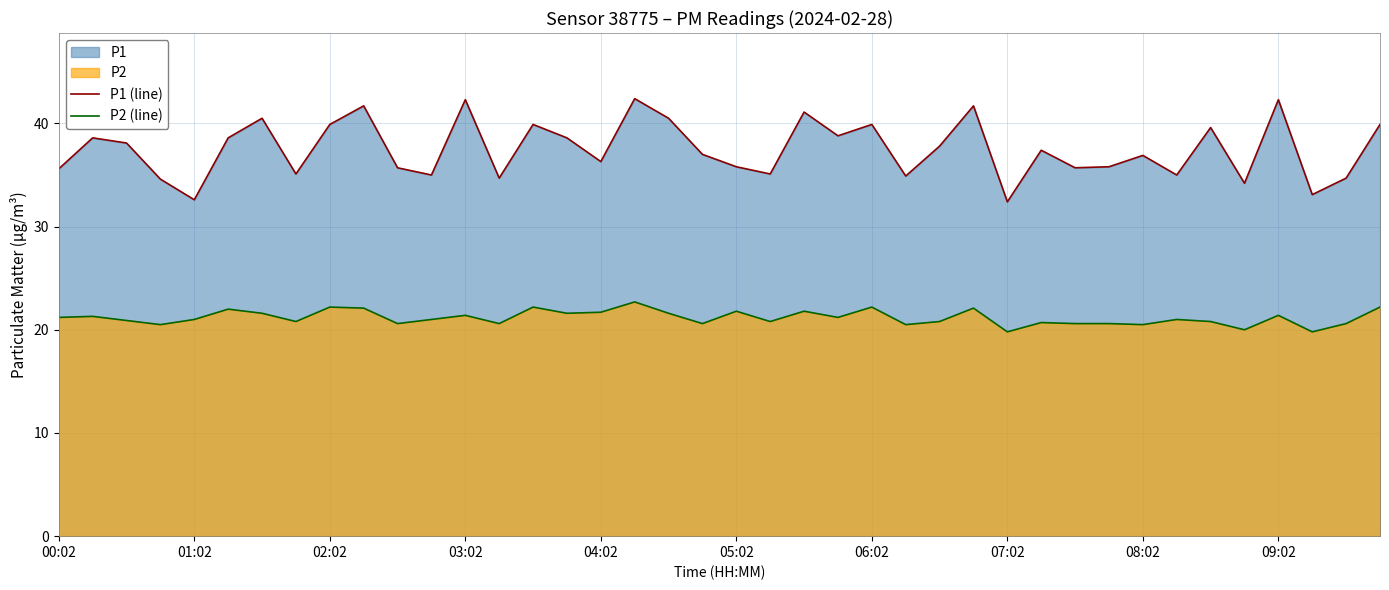

Reading right to left, list all the values displayed in this chart.

P1 (line): 39.9	34.7	33.1	42.3	34.2	39.6	35.0	36.9	35.8	35.7	37.4	32.4	41.7	37.8	34.9	39.9	38.8	41.1	35.1	35.8	37.0	40.5	42.4	36.3	38.6	39.9	34.7	42.3	35.0	35.7	41.7	39.9	35.1	40.5	38.6	32.6	34.6	38.1	38.6	35.6
P2 (line): 22.2	20.6	19.8	21.4	20.0	20.8	21.0	20.5	20.6	20.6	20.7	19.8	22.1	20.8	20.5	22.2	21.2	21.8	20.8	21.8	20.6	21.6	22.7	21.7	21.6	22.2	20.6	21.4	21.0	20.6	22.1	22.2	20.8	21.6	22.0	21.0	20.5	20.9	21.3	21.2